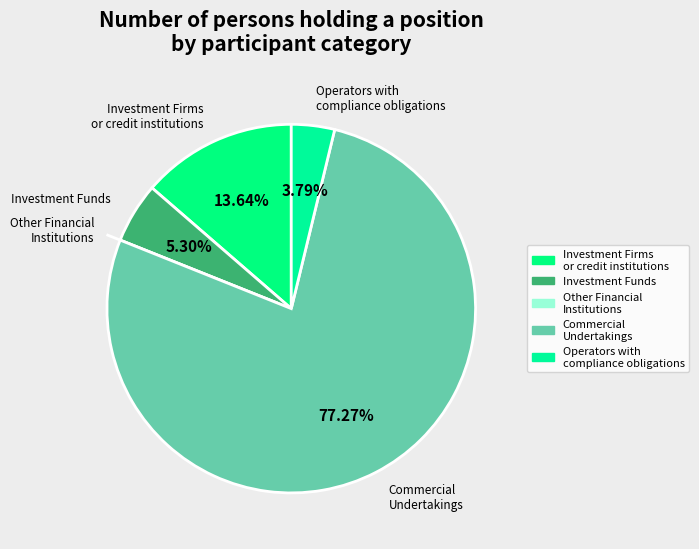

Is it true that Investment Funds is 13% of the pie?

False